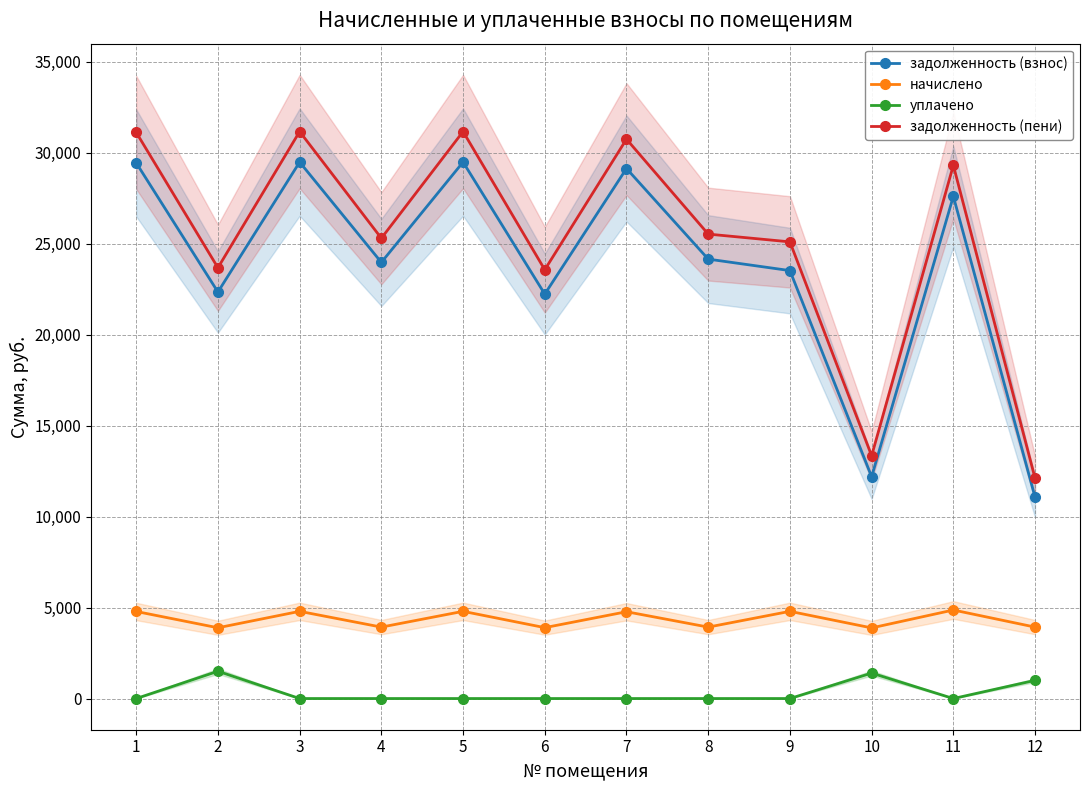

Where is the first local maximum for задолженность (взнос)?

3